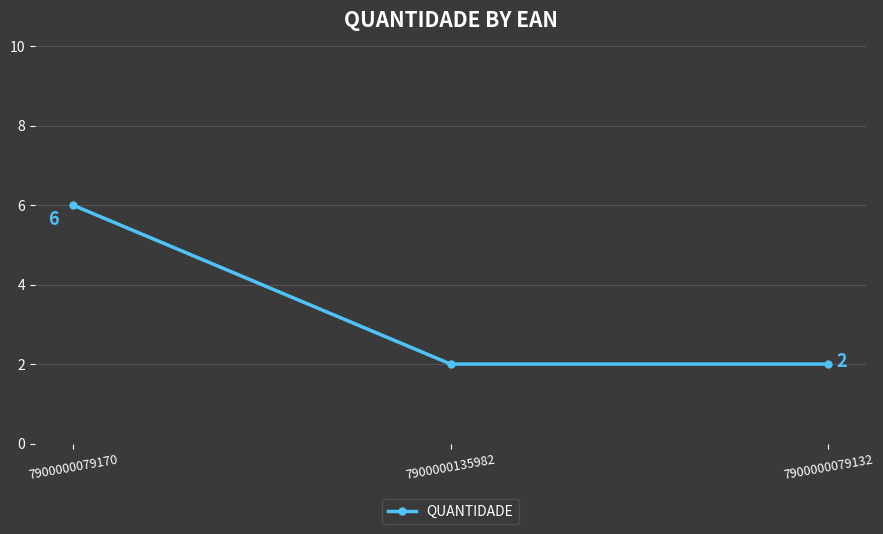

What is the difference between the maximum and second lowest values?

4